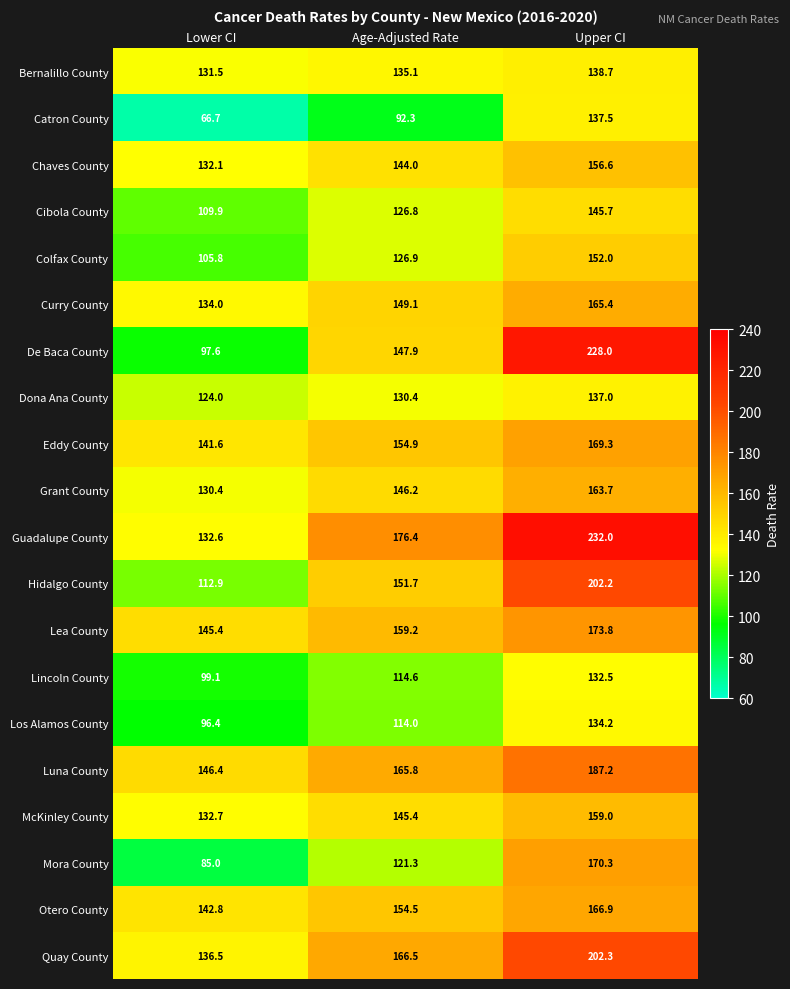

At how many categories does at least one series exceed 80?

3